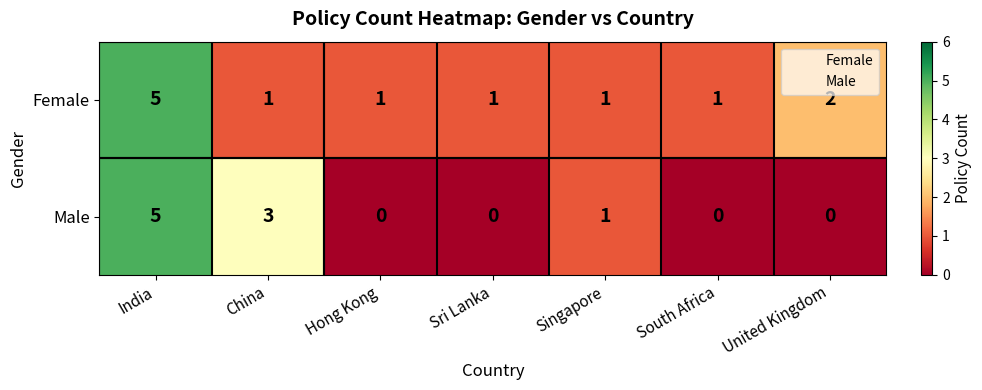

The value of Female at India is 5. True or false?

True